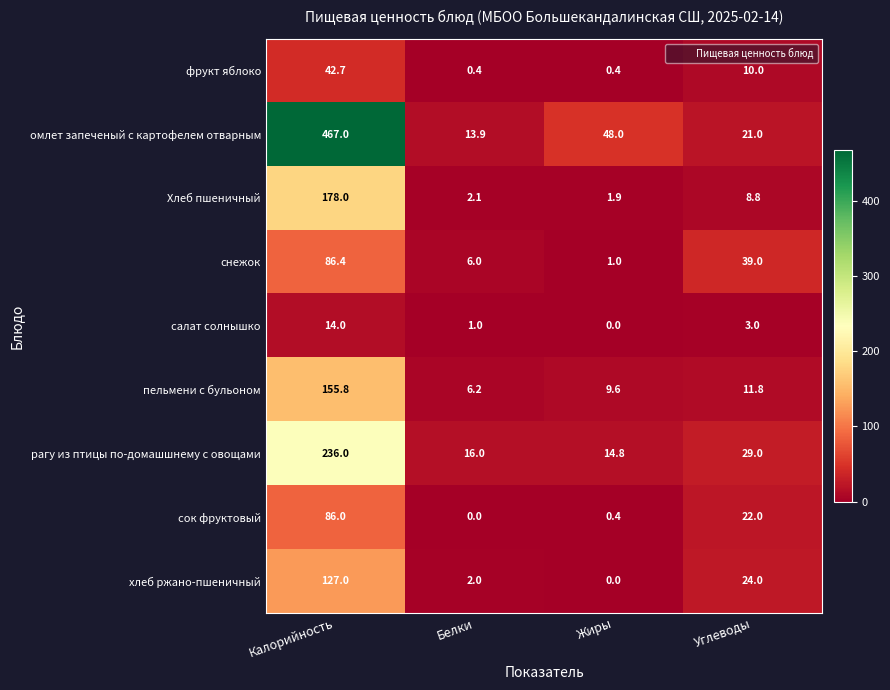

How many data points in омлет запеченый с картофелем отварным are less than 48?

2